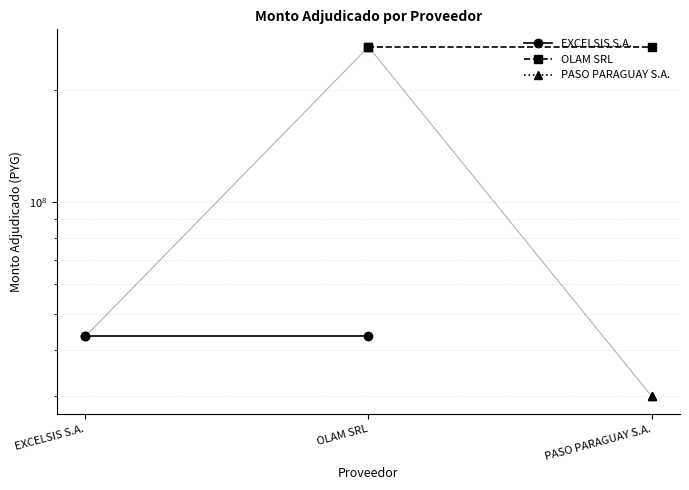

The EXCELSIS S.A. series shows 60348184 at EXCELSIS S.A.. True or false?

False